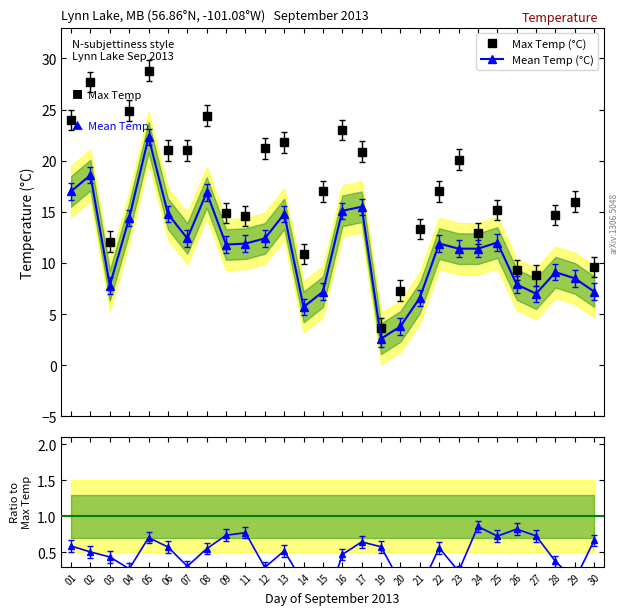

True or false: Mean Temp (°C) has a value of 3.0 at 11.

False